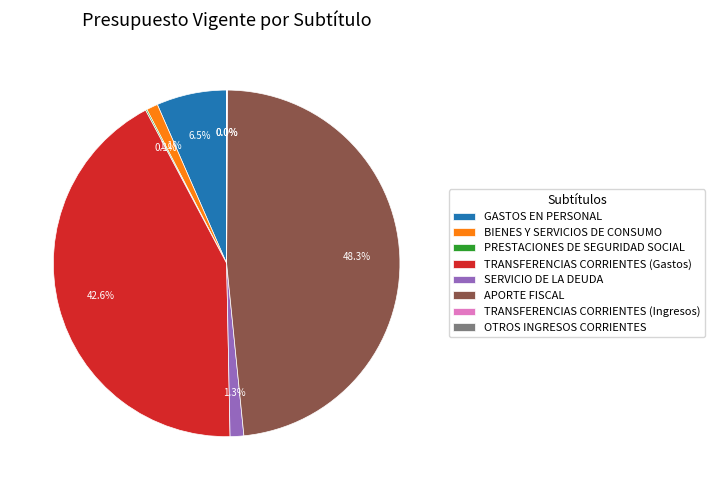

Which slice is the largest?

APORTE FISCAL